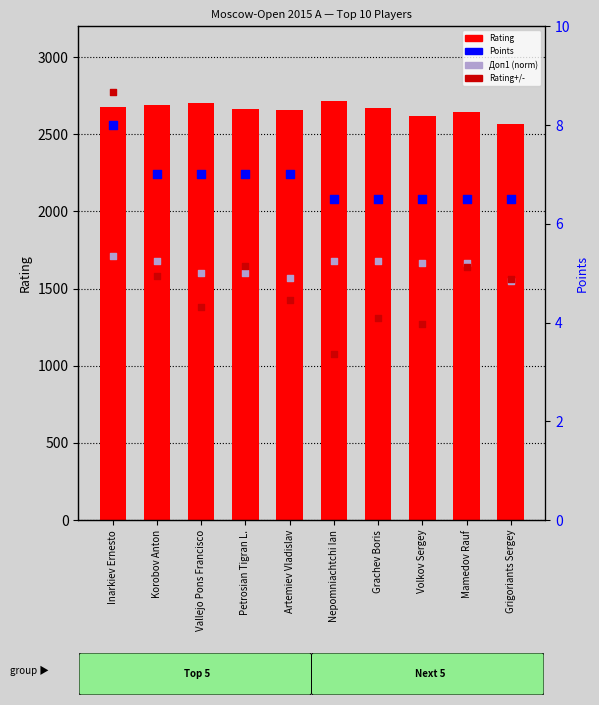

What are all the series names shown in the legend?

Rating, Points, Дoп1 (norm), Rating+/-